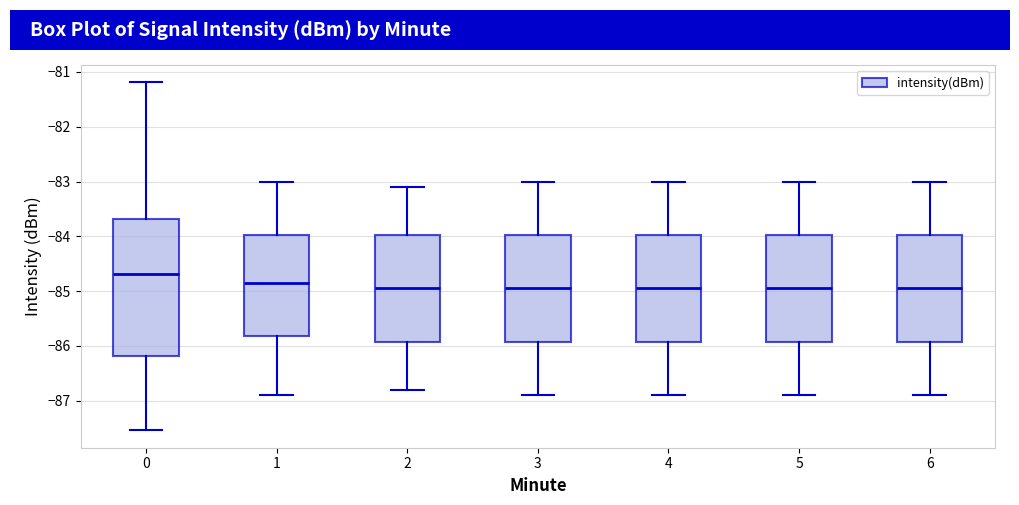

Comparing the boxes themselves (not the whiskers), which one is the tallest?

0